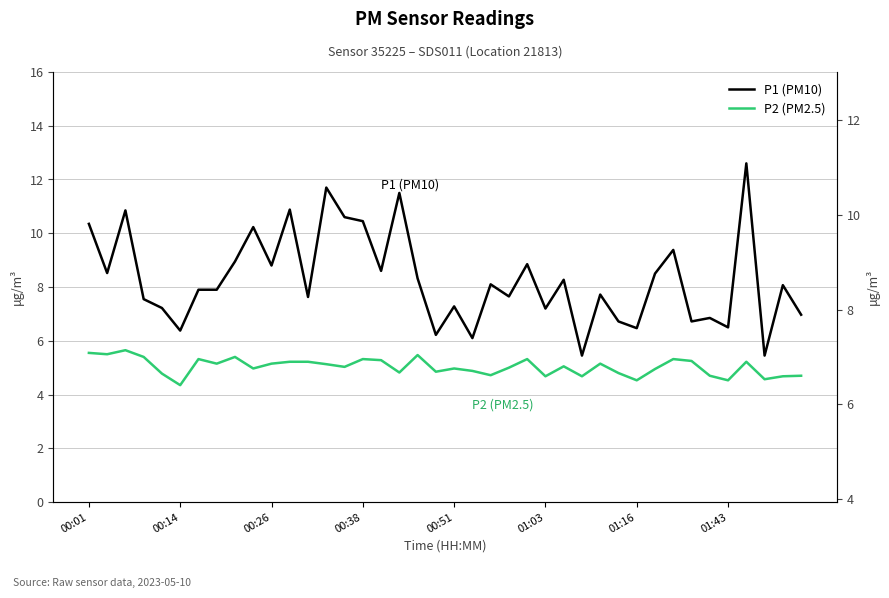

True or false: P2 (PM2.5) and P1 (PM10) cross at least once.

False